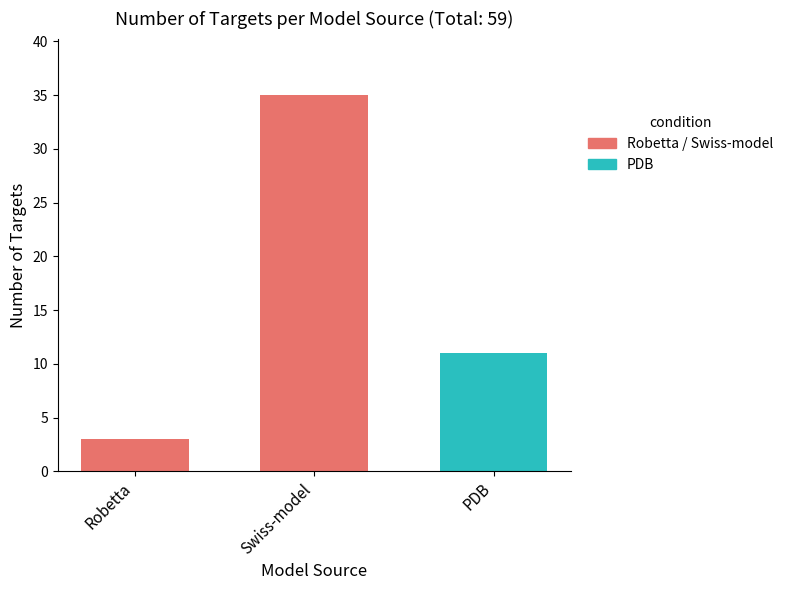

List the labels in order of value, largest first.

Swiss-model, PDB, Robetta